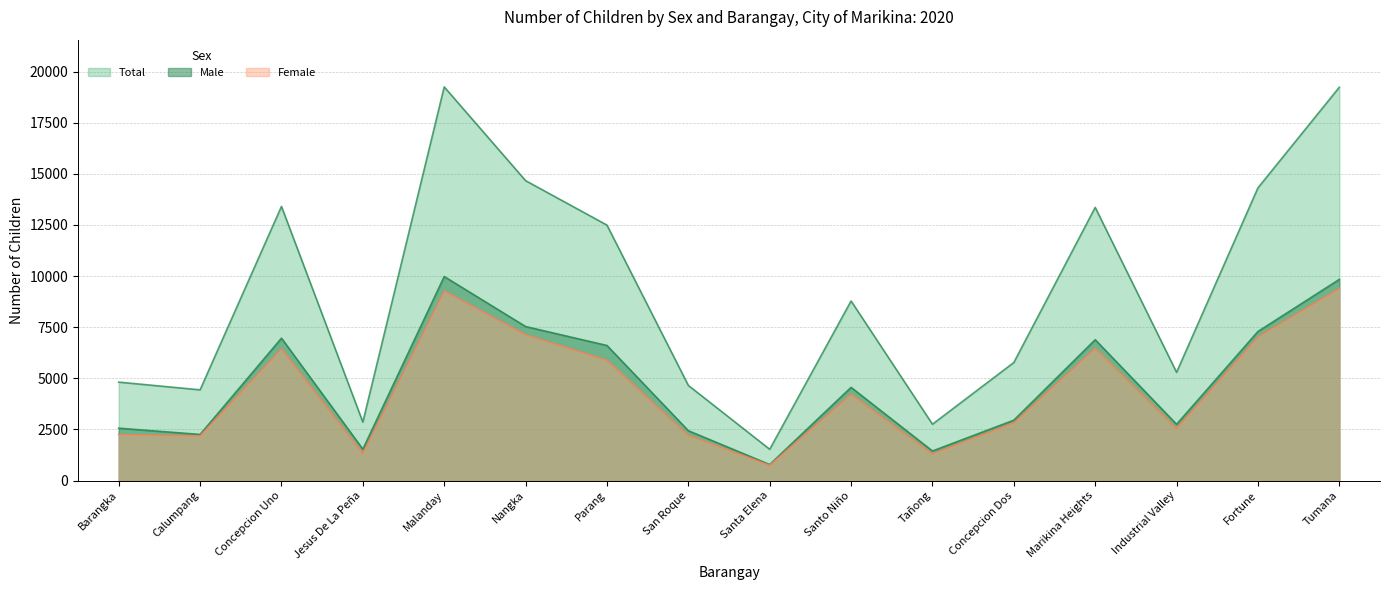

Is it true that Female equals 4766 at Fortune?

False